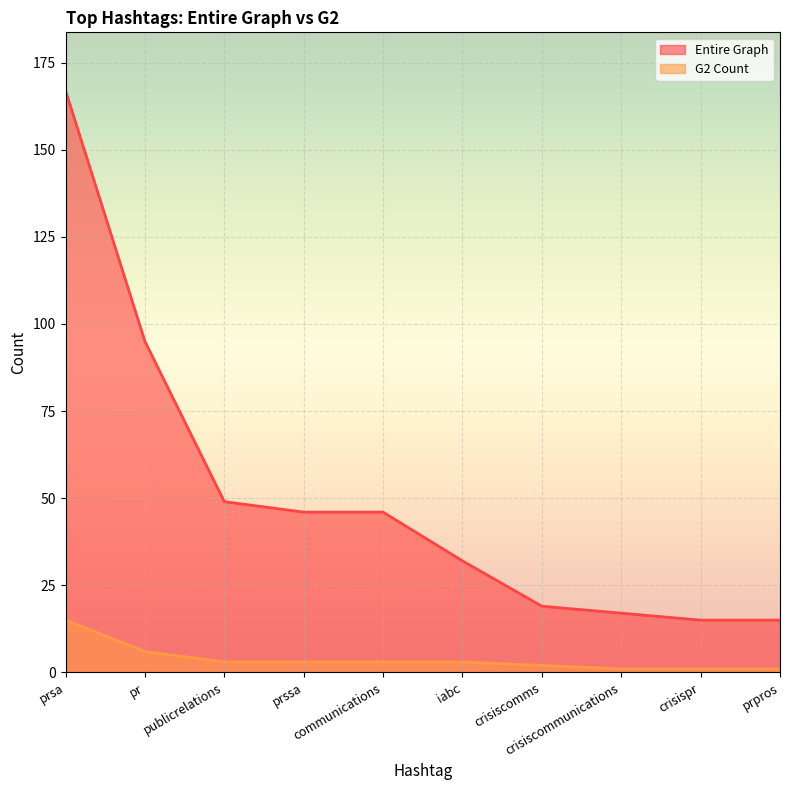

How many values in the Entire Graph series are below 46?

5